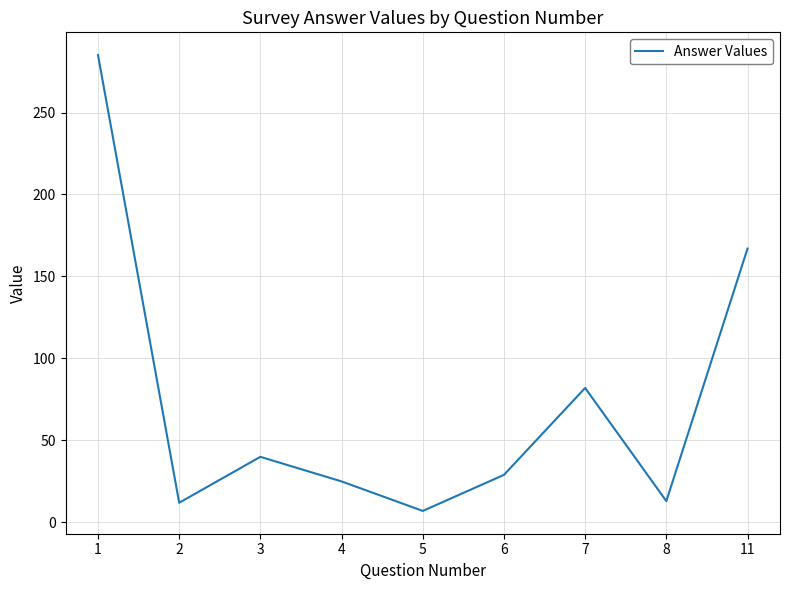

What is the difference between the maximum and minimum values?

278